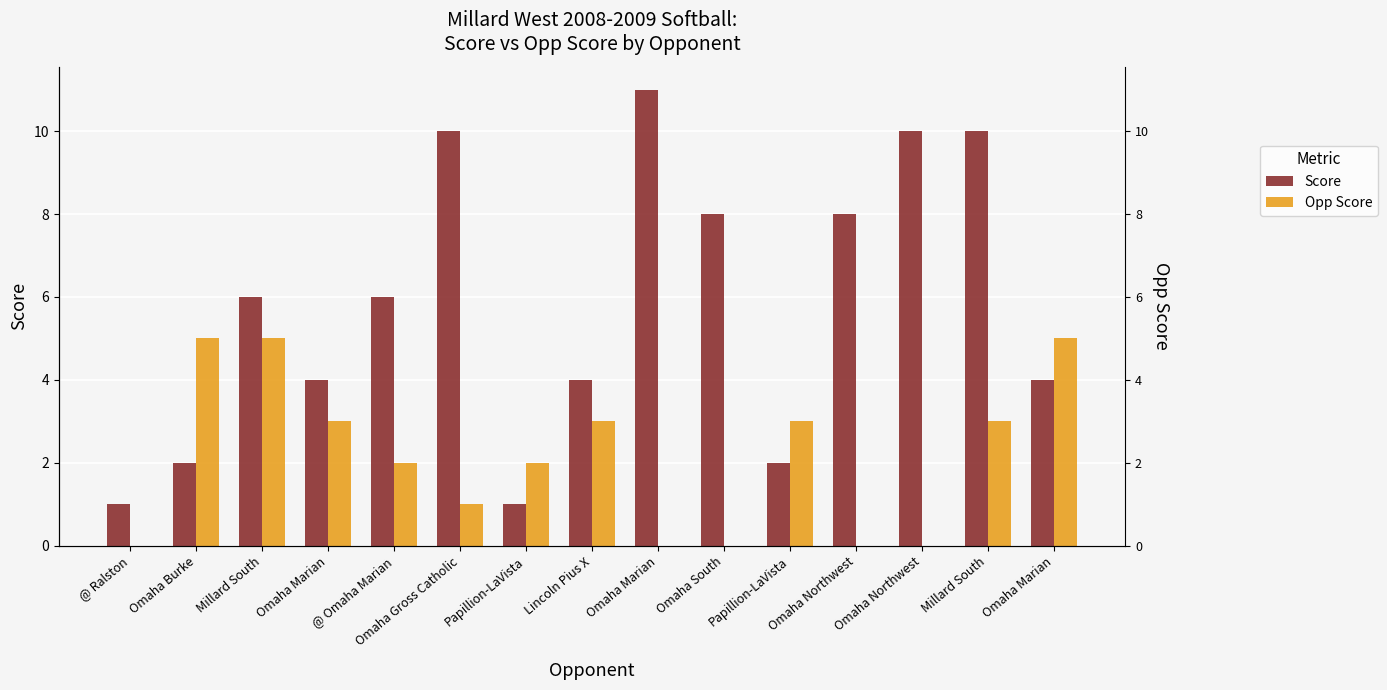

True or false: Opp Score has a value of 7 at Omaha Marian.

False